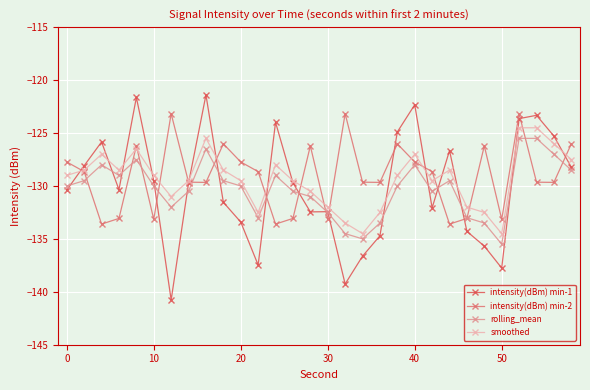

What is the minimum value shown in the chart?

-140.8